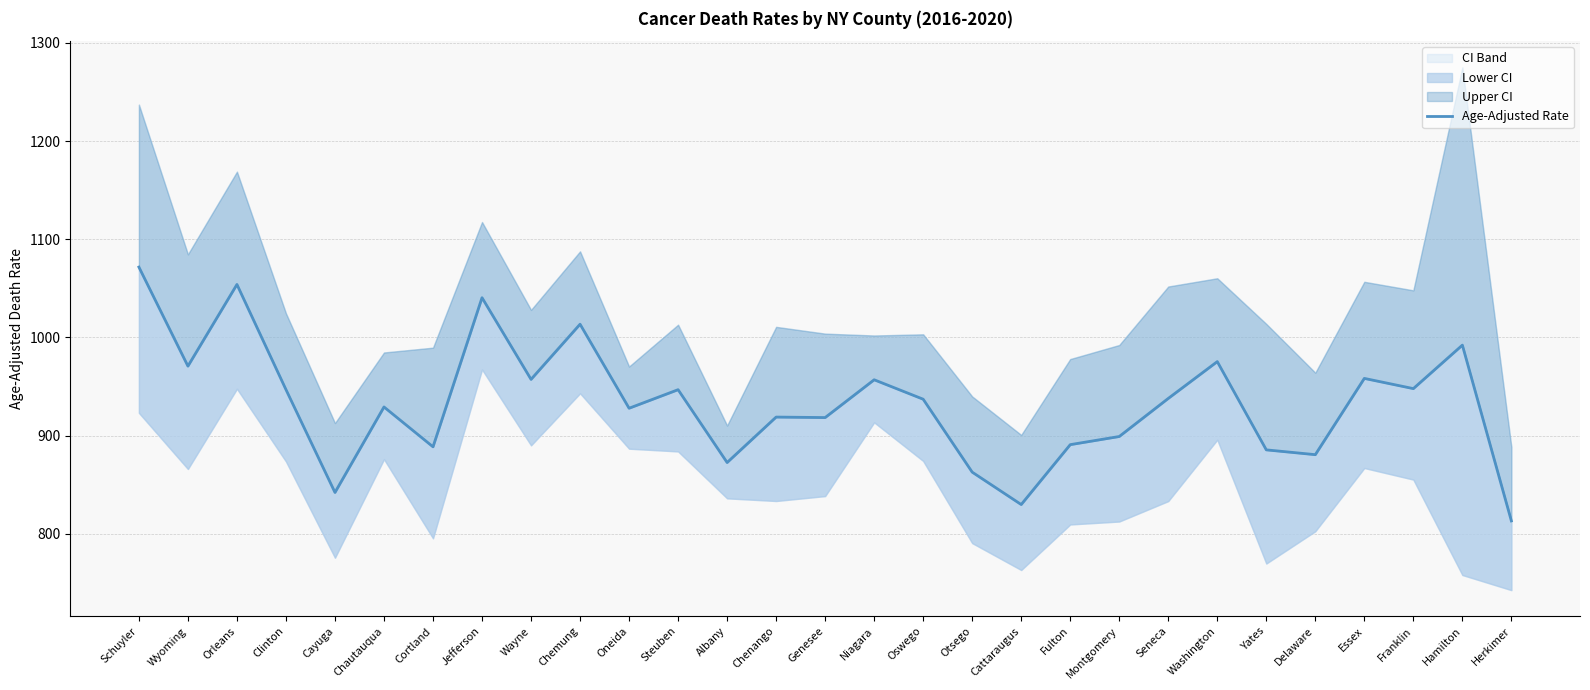

Where does the data first go above 937?

Schuyler